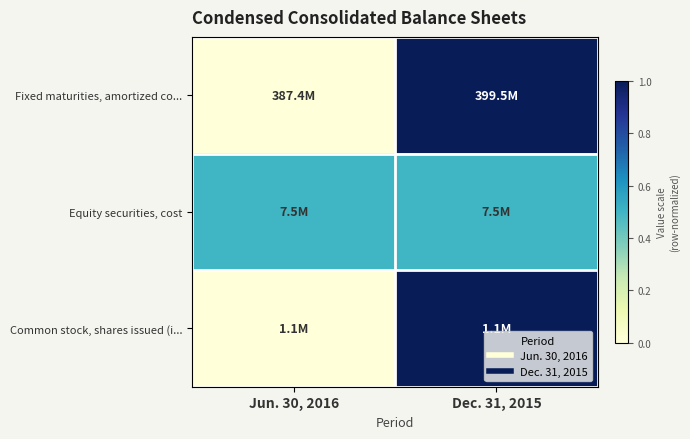

How many data points does each series have?

2